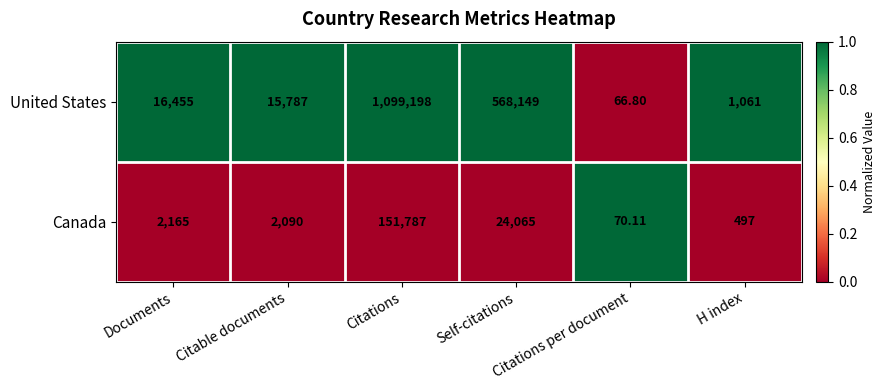

What is the total value across all series at Citations?

1250985.0